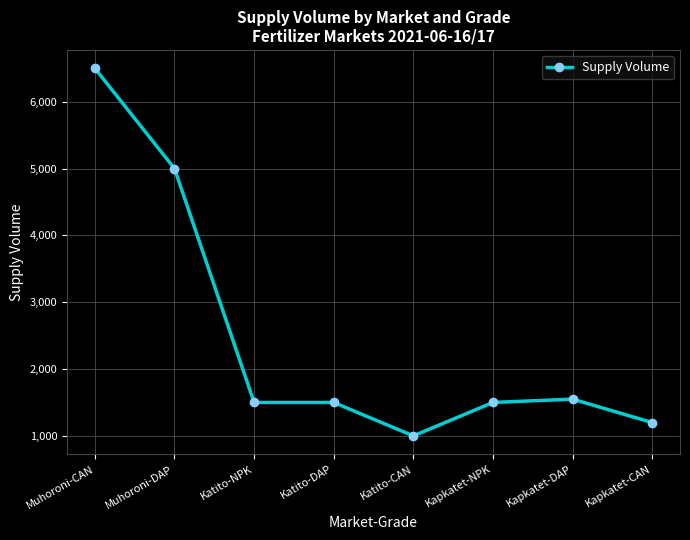

Reading left to right, list all the values displayed in this chart.

6500	5000	1500	1500	1000	1500	1550	1200